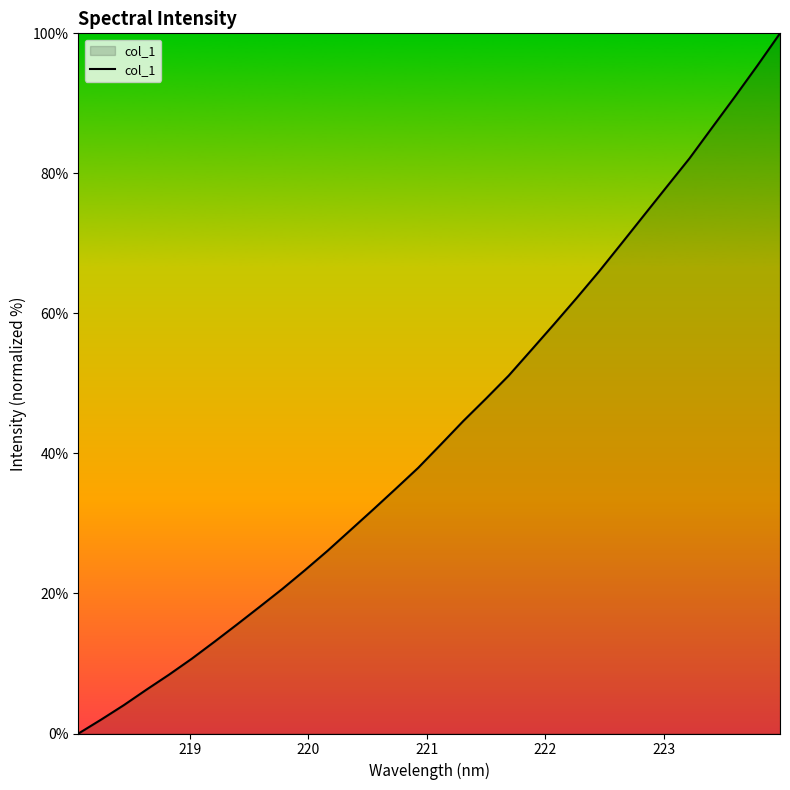

What is the maximum value shown in the chart?

100.0